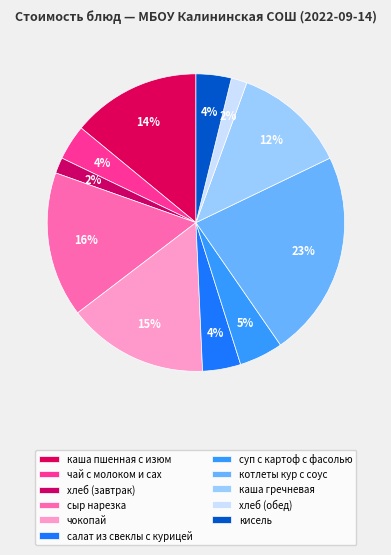

Is it true that хлеб (завтрак) is 2% of the pie?

True